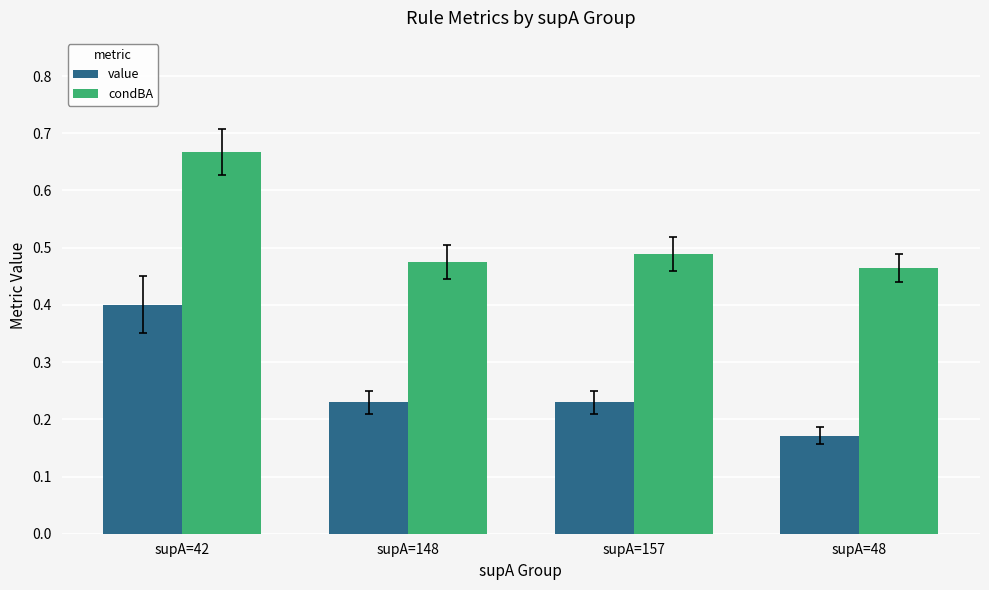

Rank the series at supA=48 from highest to lowest value.

condBA, value